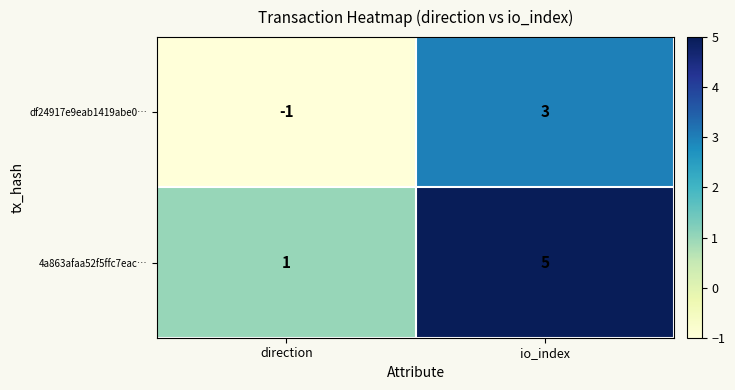

The value of 4a863afaa52f5ffc7eac… at direction is 1. True or false?

True